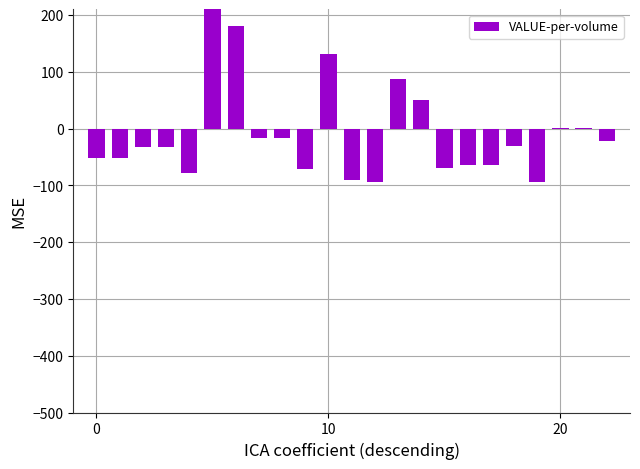

What is the value of the 8th bar from the left?

-16.0